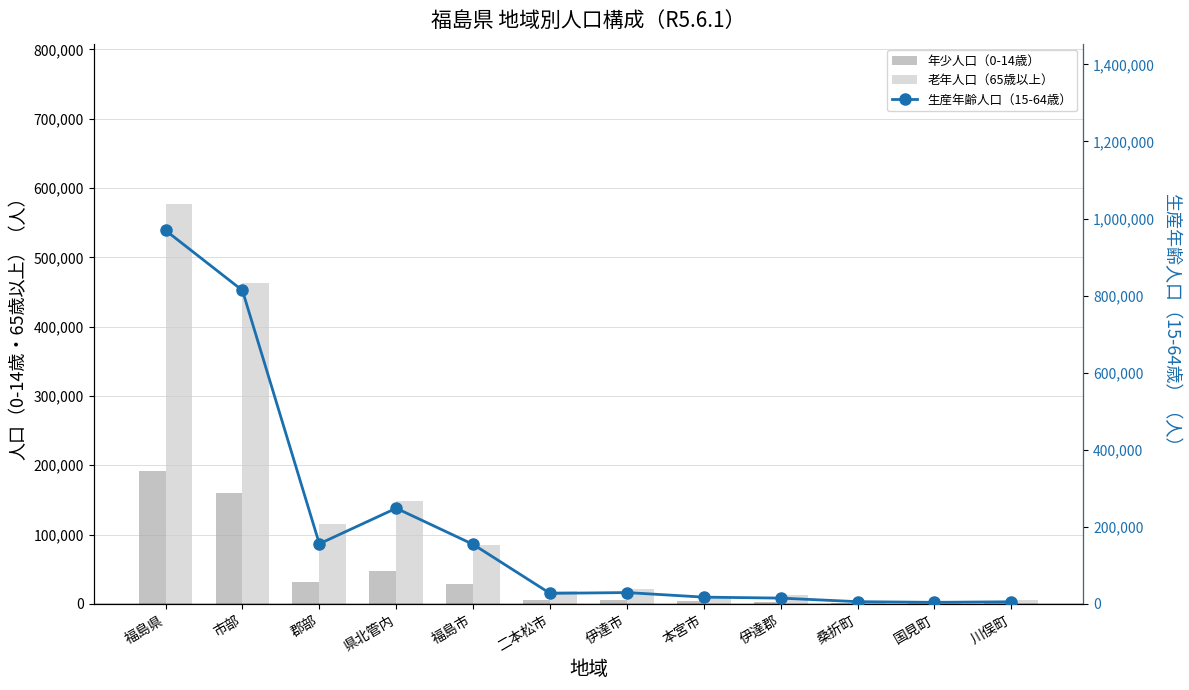

List the labels in order of 老年人口（65歳以上） value, smallest first.

国見町, 桑折町, 川俣町, 本宮市, 伊達郡, 二本松市, 伊達市, 福島市, 郡部, 県北管内, 市部, 福島県